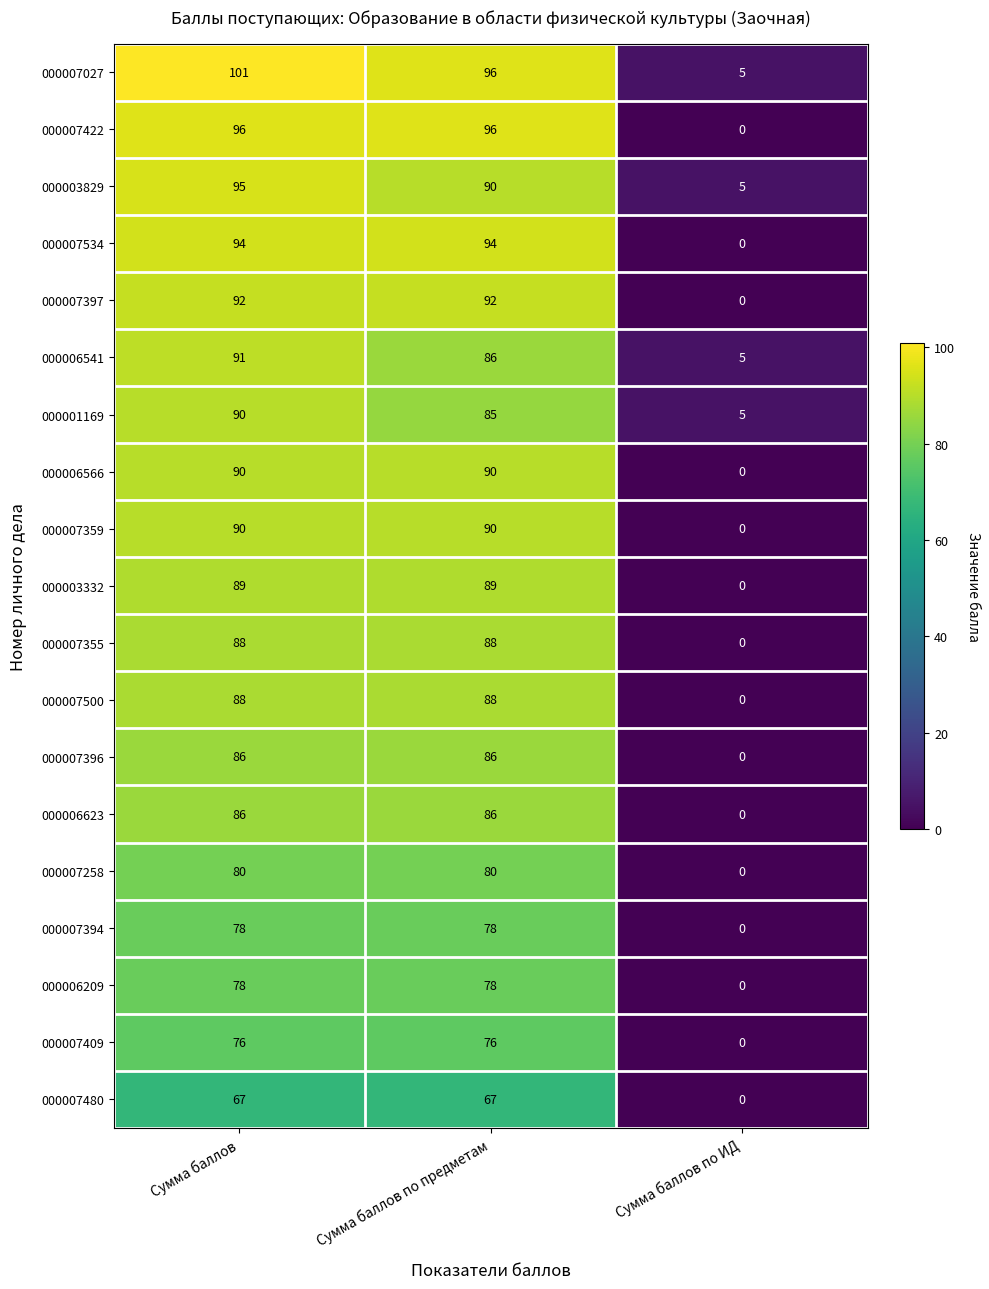

What is the average value of the 000003829 series?

63